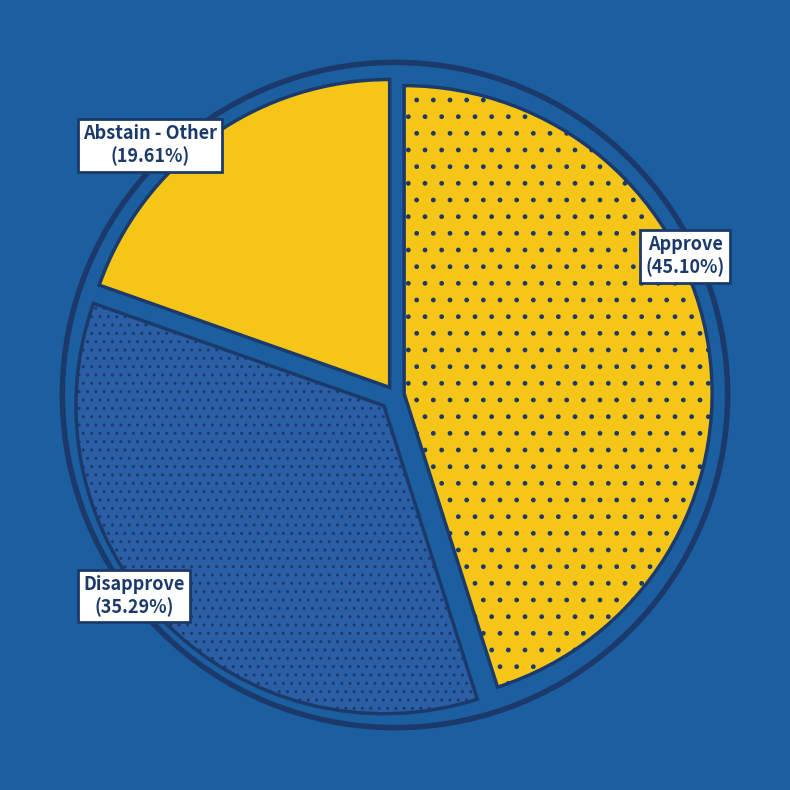

Rank the categories by value from lowest to highest.

Abstain - Other, Disapprove, Approve